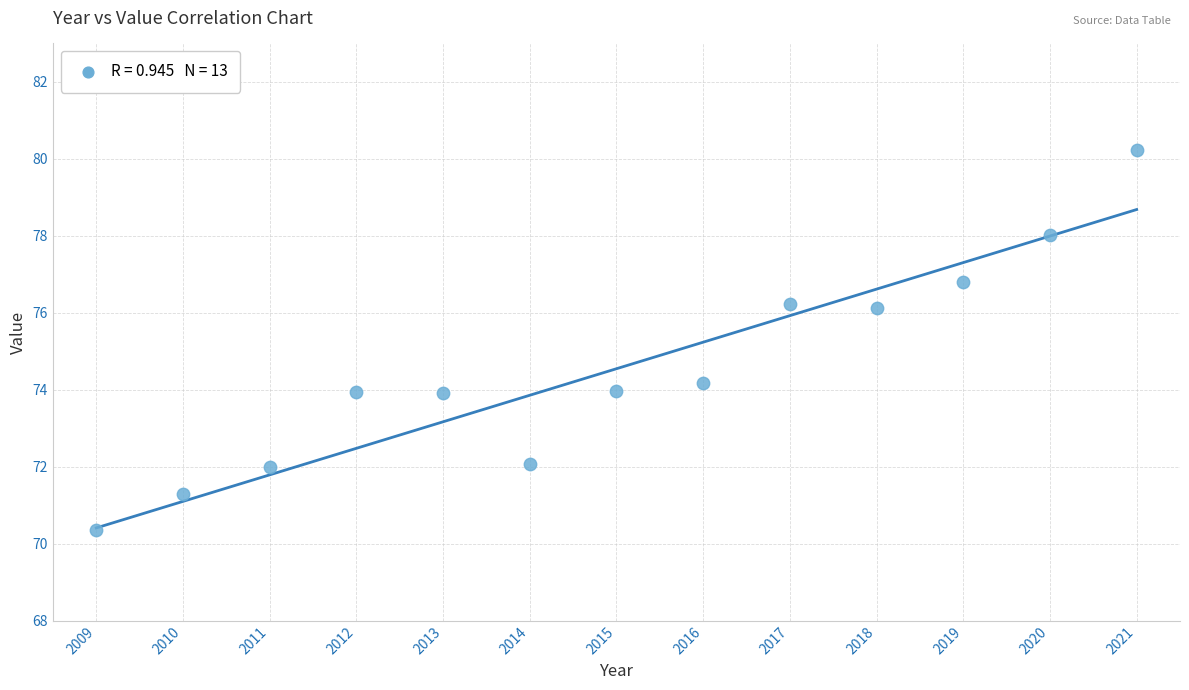

What is the range of Y values (max minus min)?

9.9